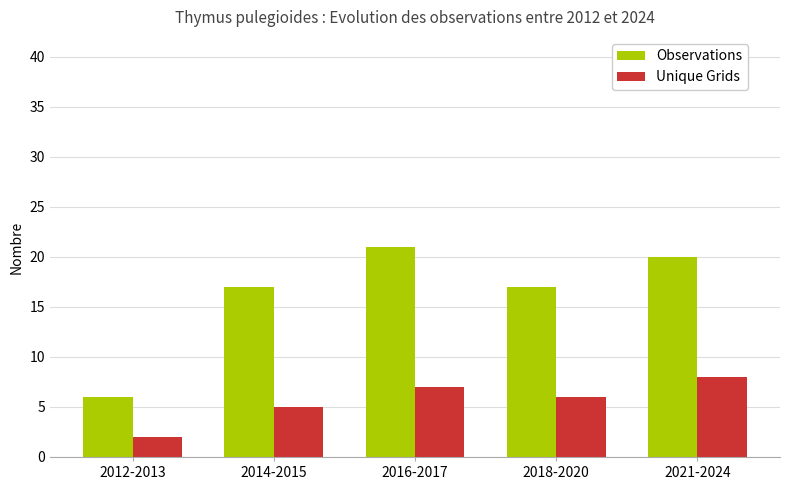

List the labels in order of Unique Grids value, smallest first.

2012-2013, 2014-2015, 2018-2020, 2016-2017, 2021-2024